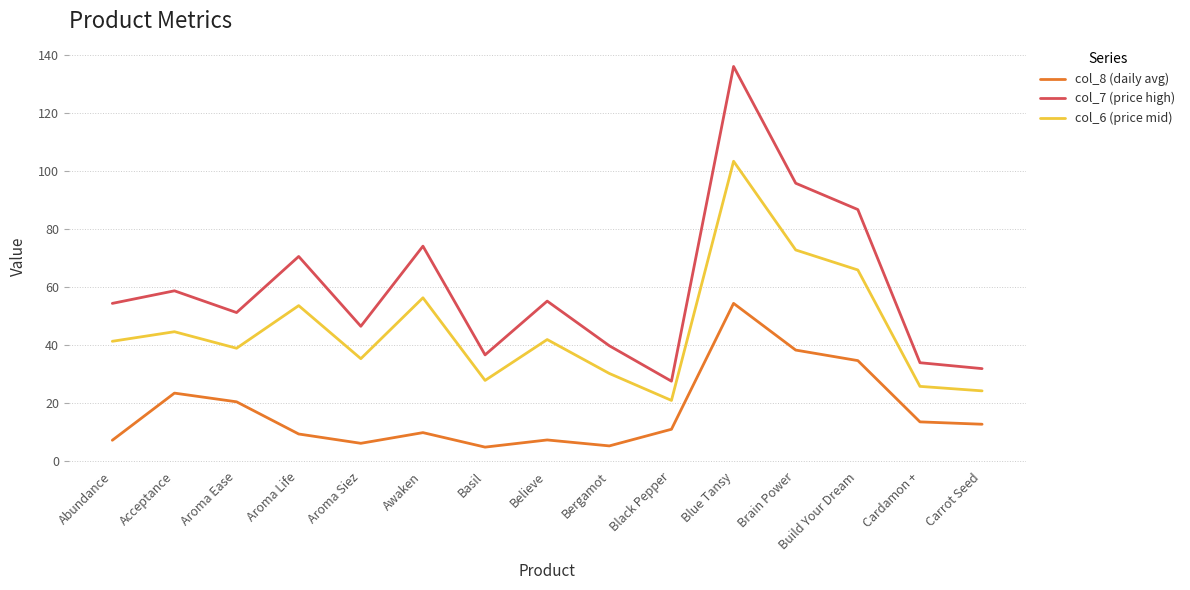

What position from the left is Believe?

8